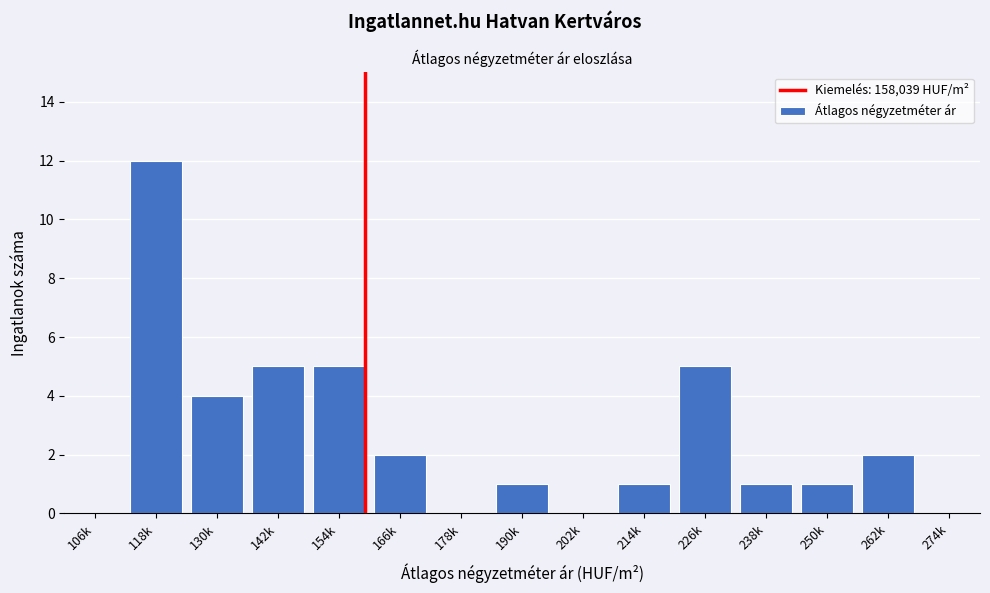

Reading left to right, list all the values displayed in this chart.

106k=0	118k=12	130k=4	142k=5	154k=5	166k=2	178k=0	190k=1	202k=0	214k=1	226k=5	238k=1	250k=1	262k=2	274k=0